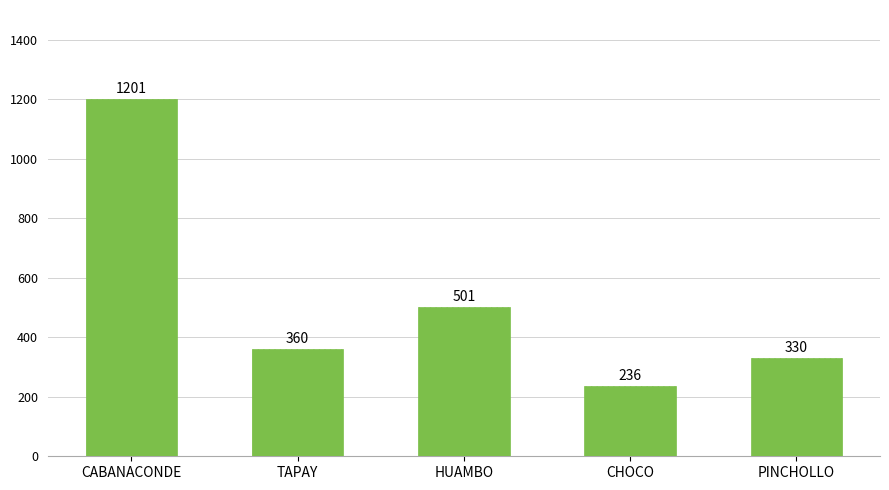

Reading left to right, list all the values displayed in this chart.

1201	360	501	236	330